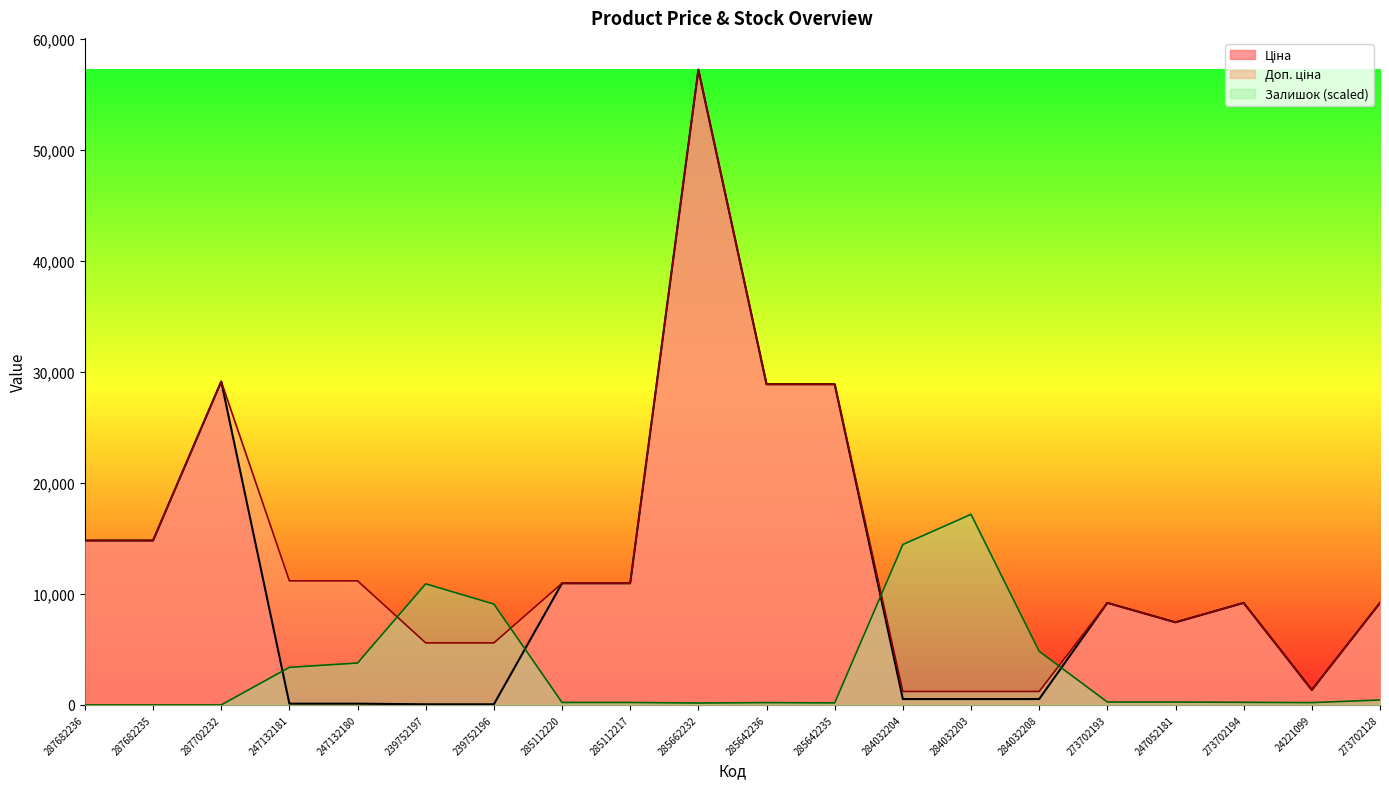

Which has a higher value, 273702194 or 247132180?

273702194